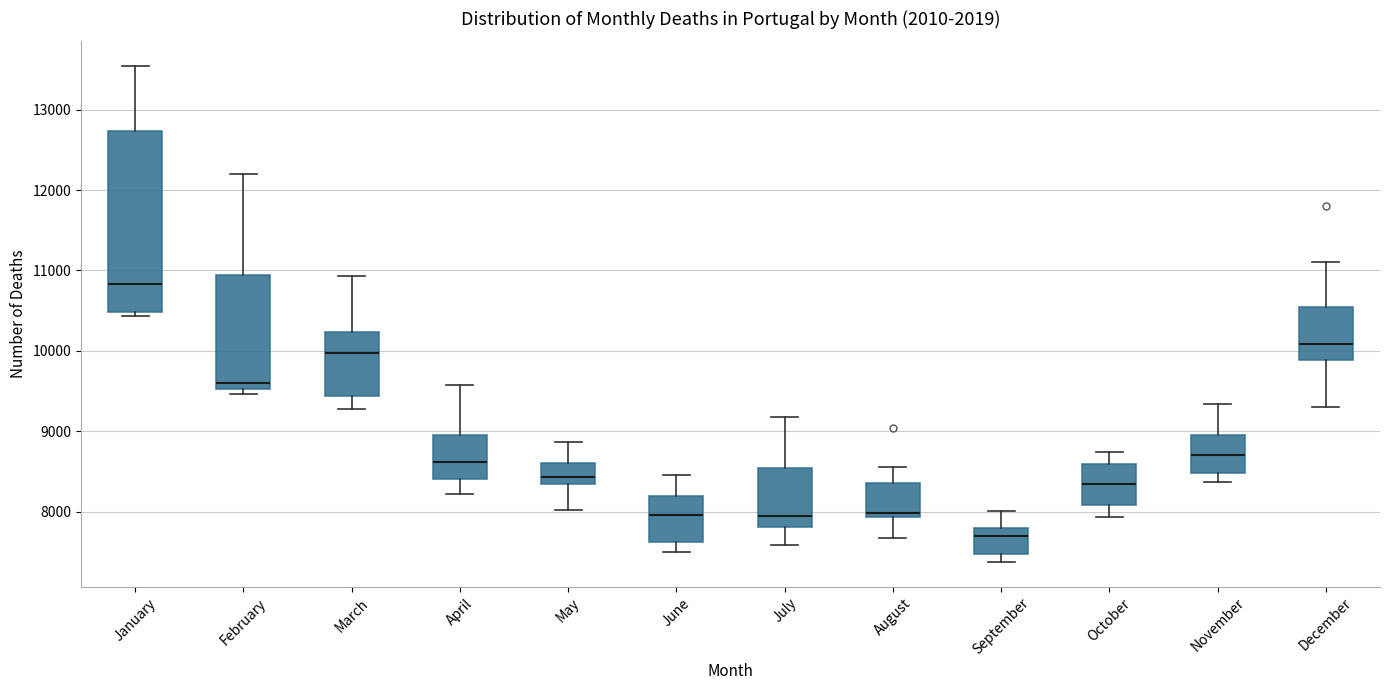

Comparing the boxes themselves (not the whiskers), which one is the tallest?

January